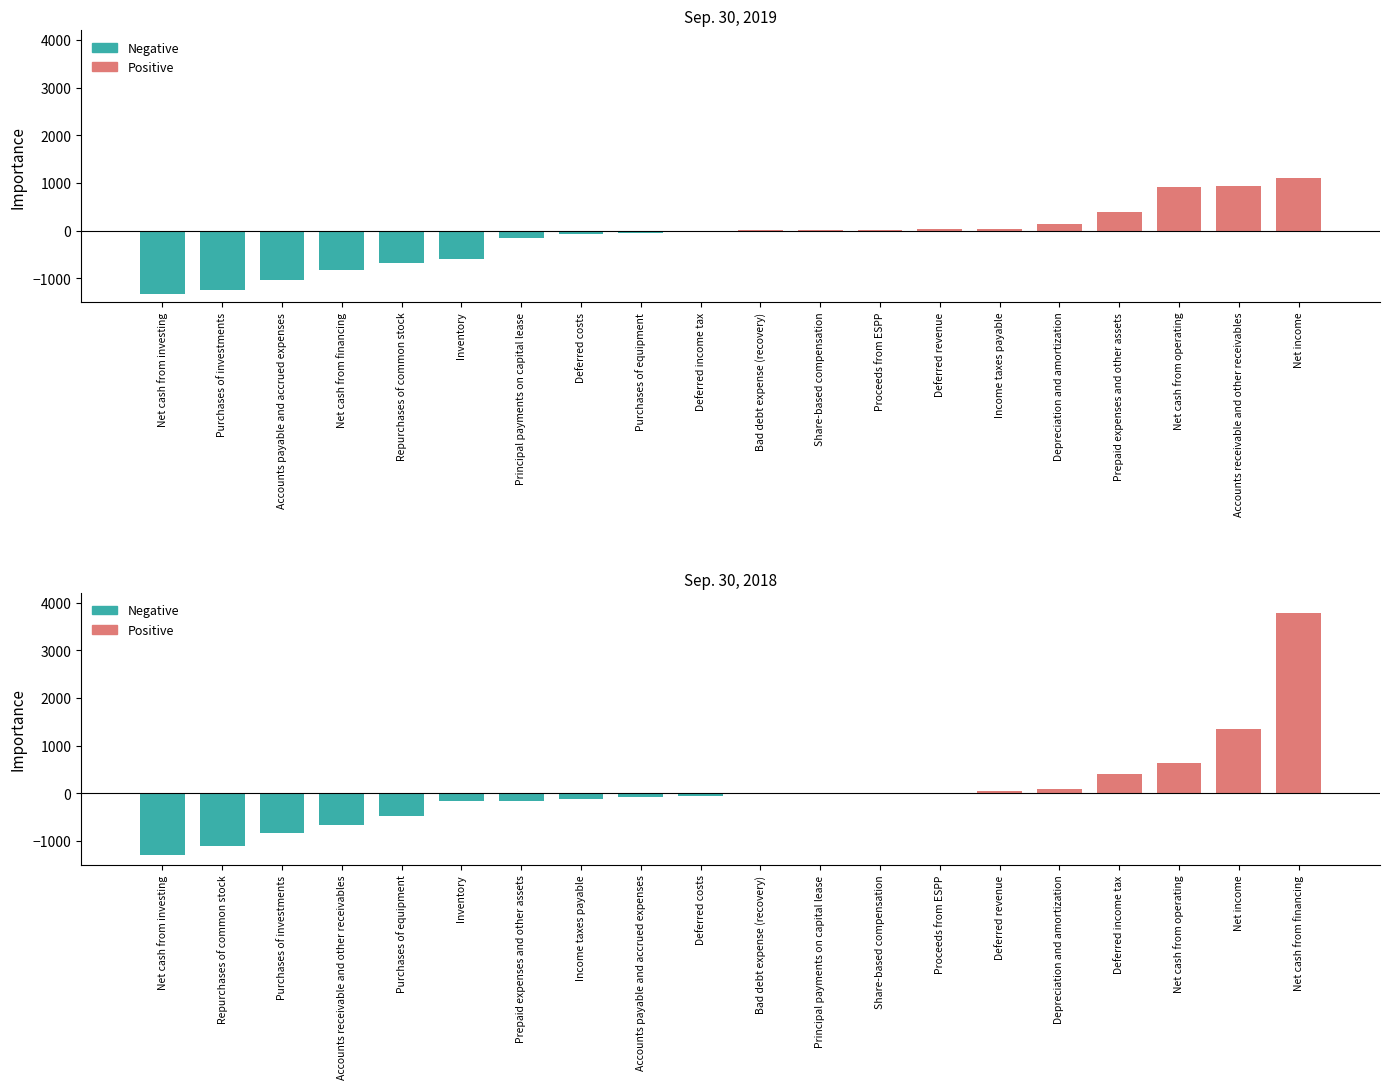

Count the number of categories in the chart.

20